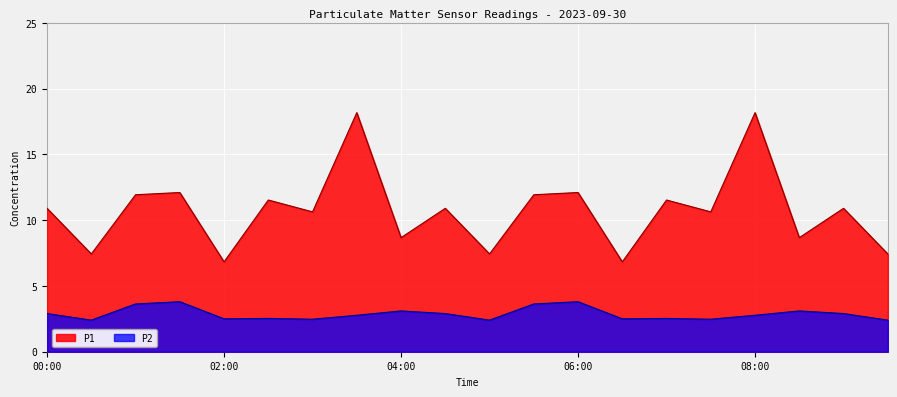

Where is P1 nearest to the value 12?

01:00